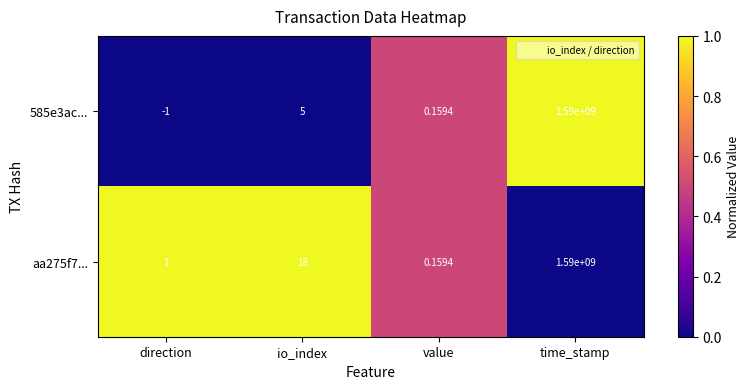

Rank the categories by aa275f7... value from highest to lowest.

time_stamp, io_index, direction, value